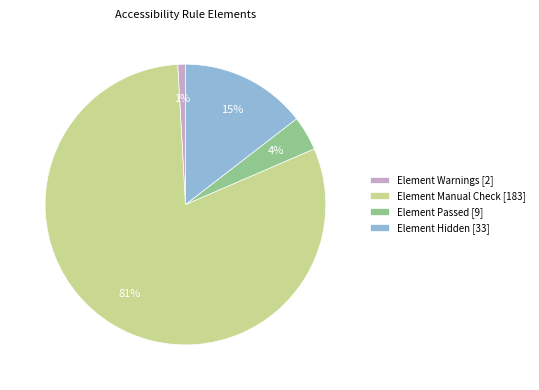

Is it true that Element Manual Check [183] is 81% of the pie?

True